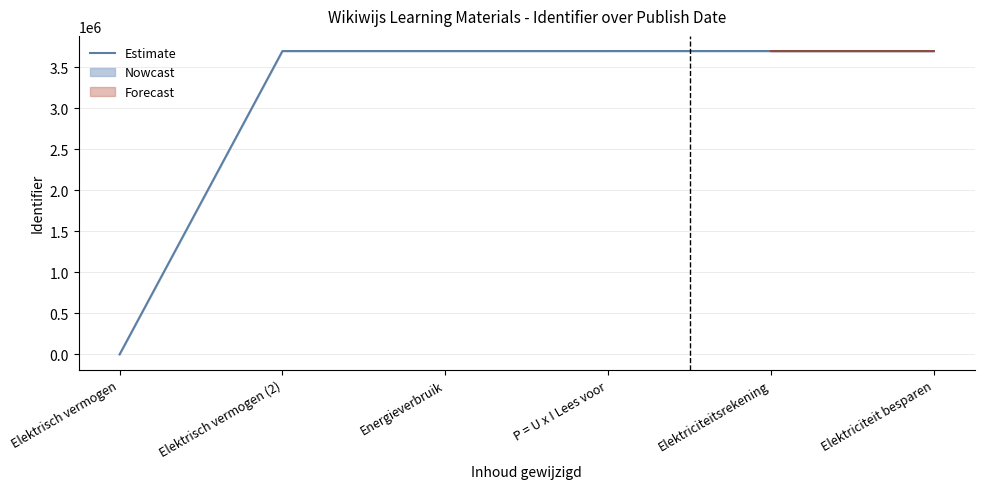

Does the chart have visible grid lines?

Yes